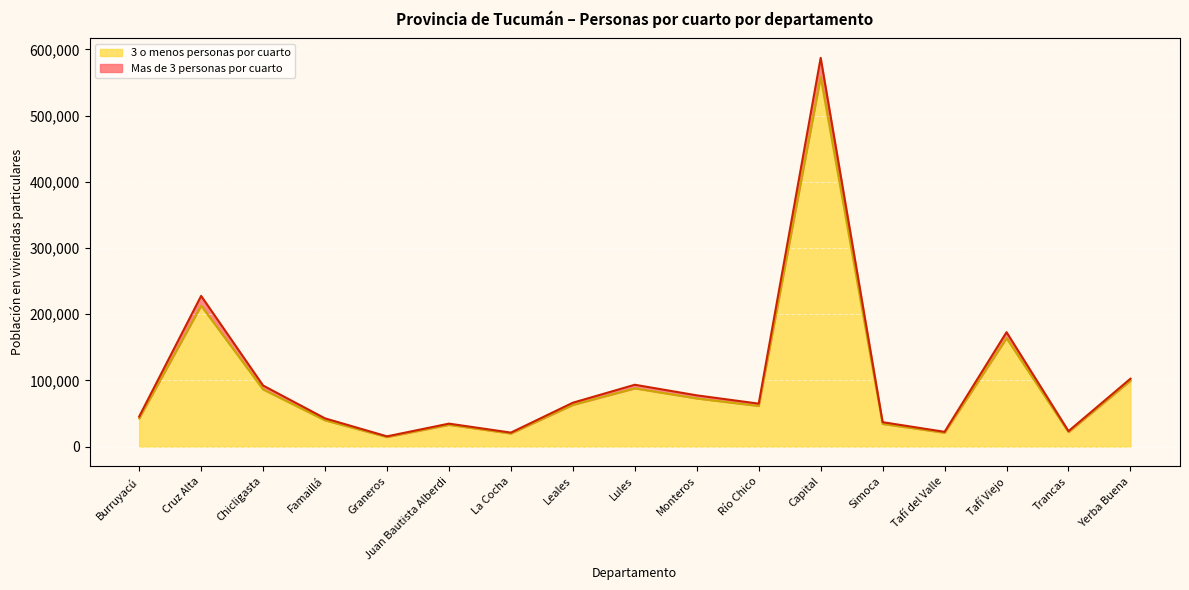

At which label does 3 o menos personas por cuarto reach its peak?

Capital